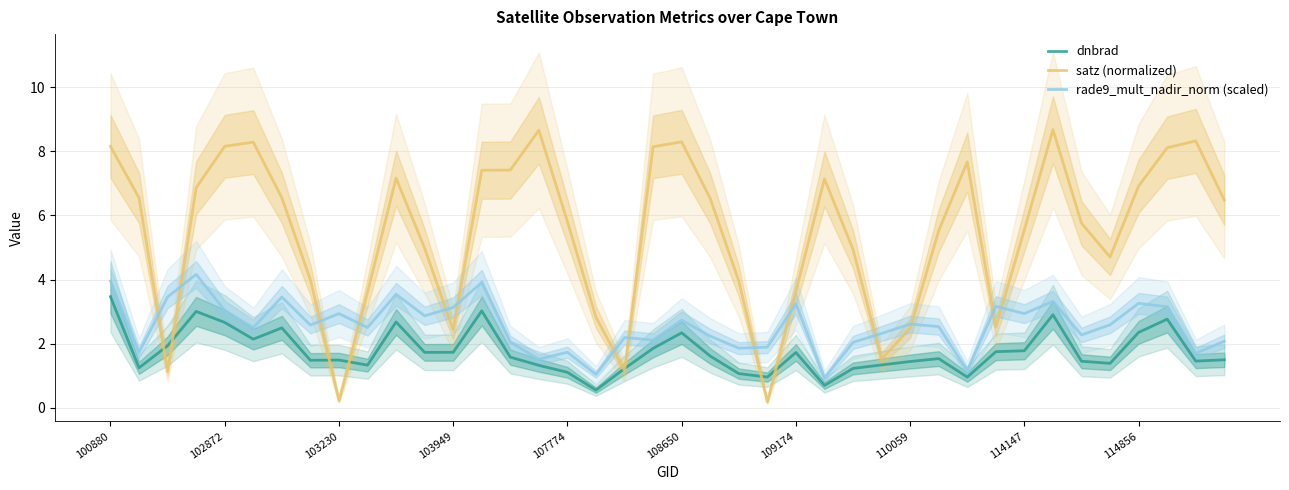

How many distinct data groups are displayed?

3